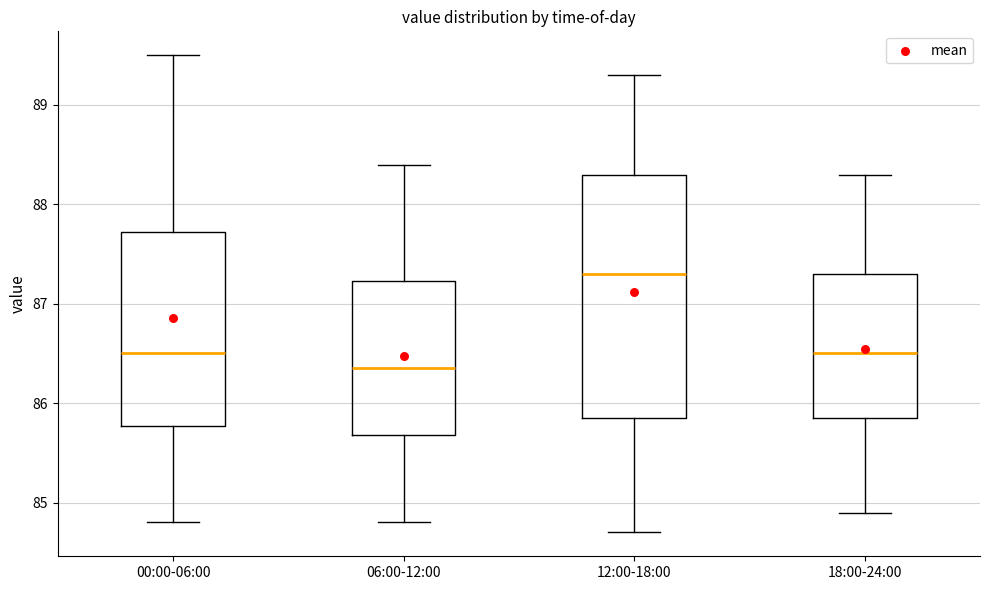

Which box is the tallest, from its lower edge to its upper edge?

12:00-18:00